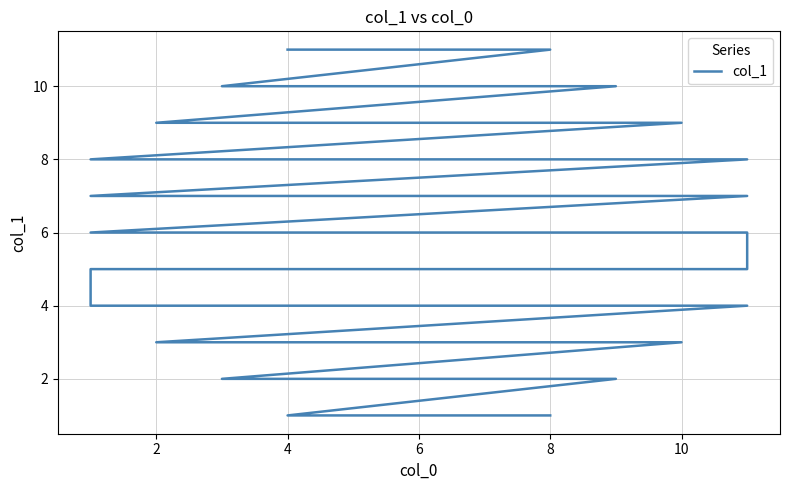

True or false: there are more than 2 points higher than both neighbors.

False